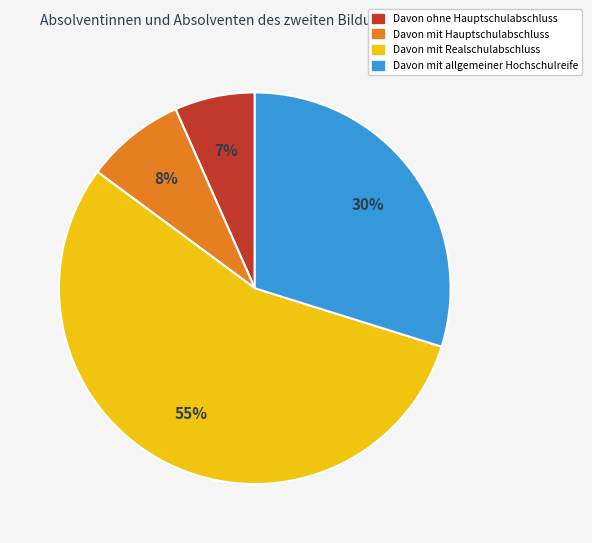

Which category accounts for the majority?

Davon mit Realschulabschluss